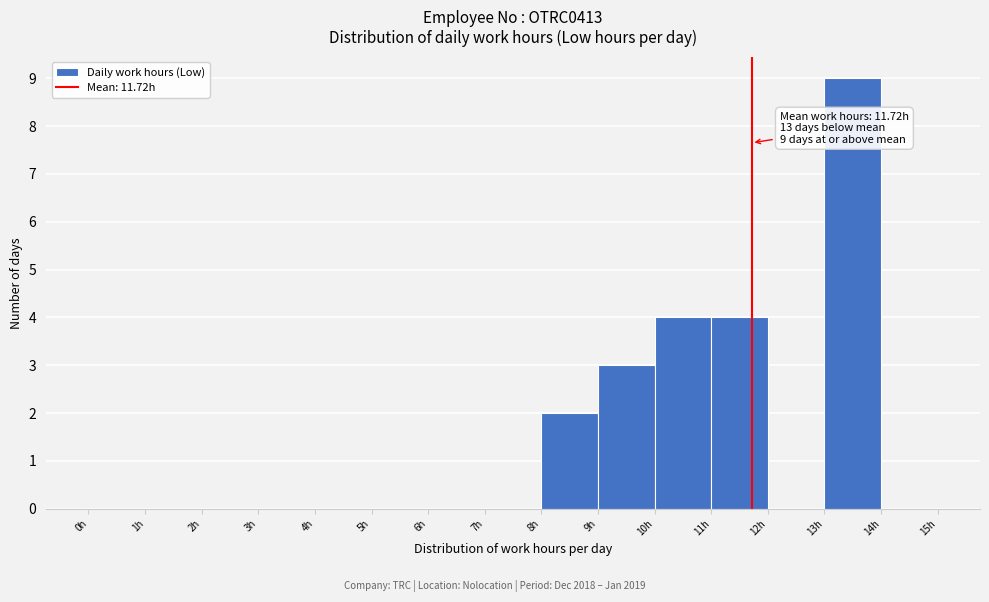

Over which range of the x-axis is the bar tallest?

13 to 14